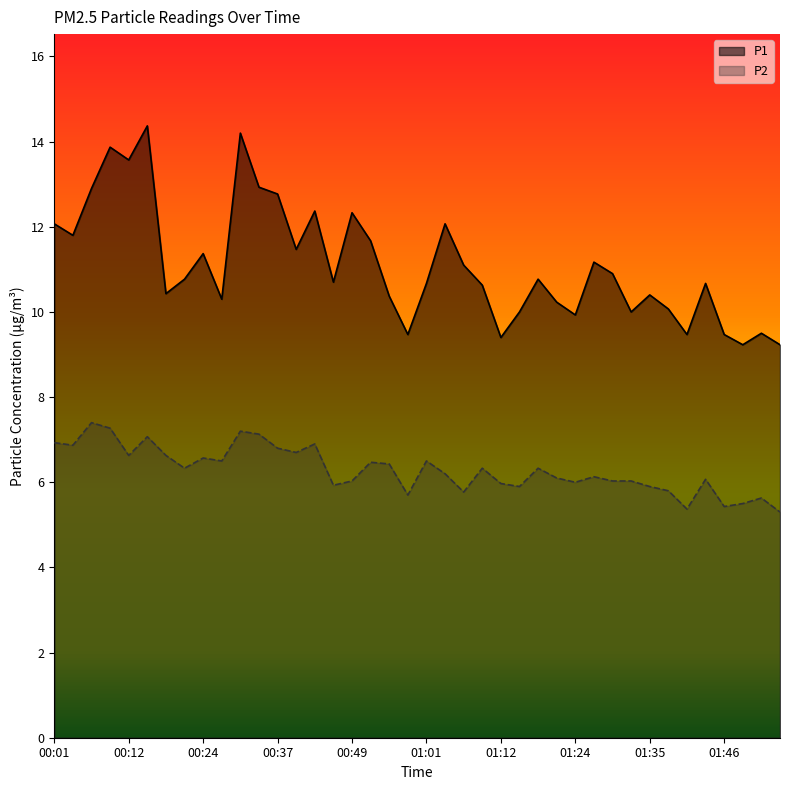

The value of P1 at 23 is 4.9. True or false?

False